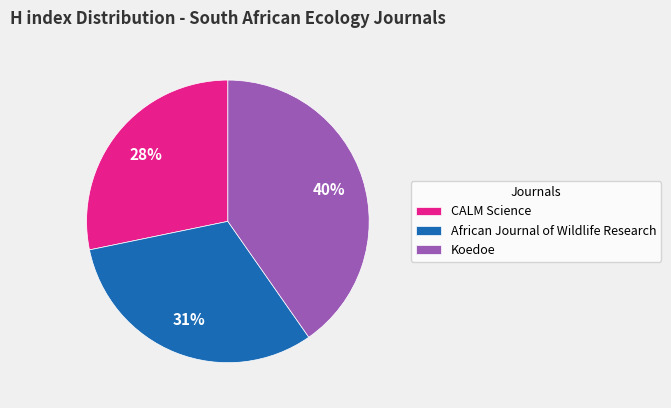

Is there a majority slice in this chart?

No